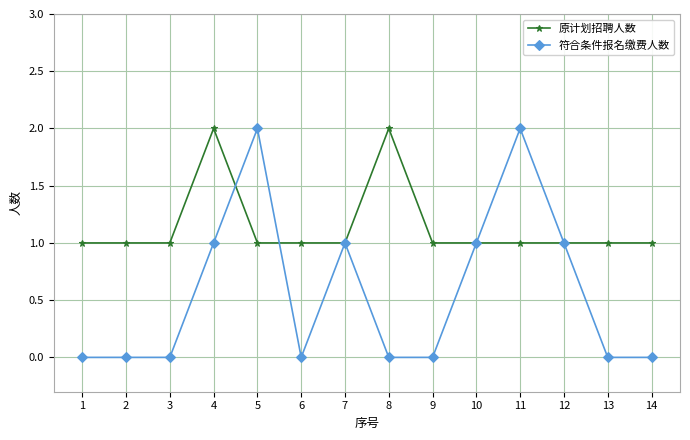

Rank the series at 6 from highest to lowest value.

原计划招聘人数, 符合条件报名缴费人数